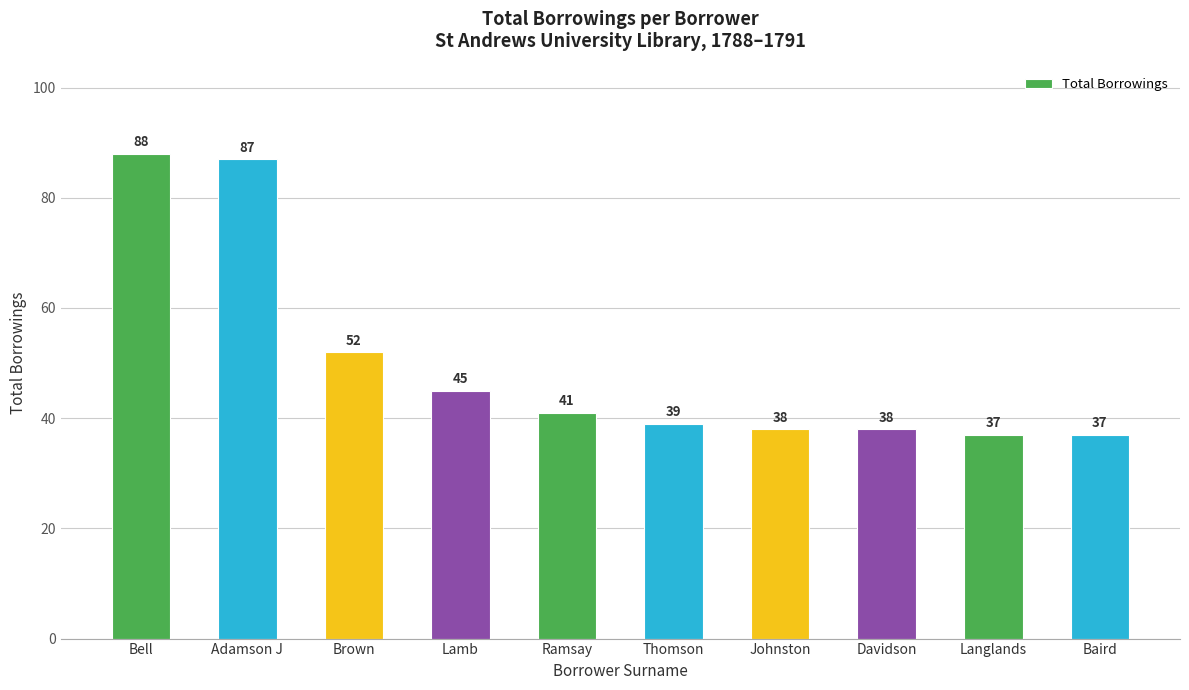

What is the greatest value displayed?

88